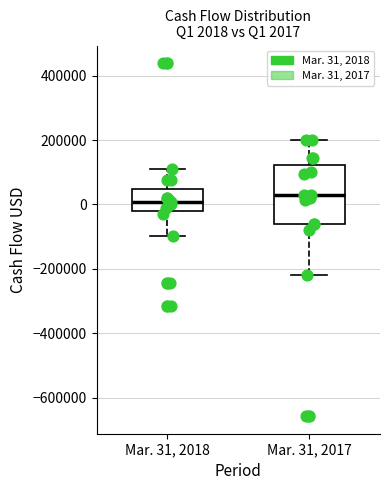

Which box is the tallest, from its lower edge to its upper edge?

Mar. 31, 2017